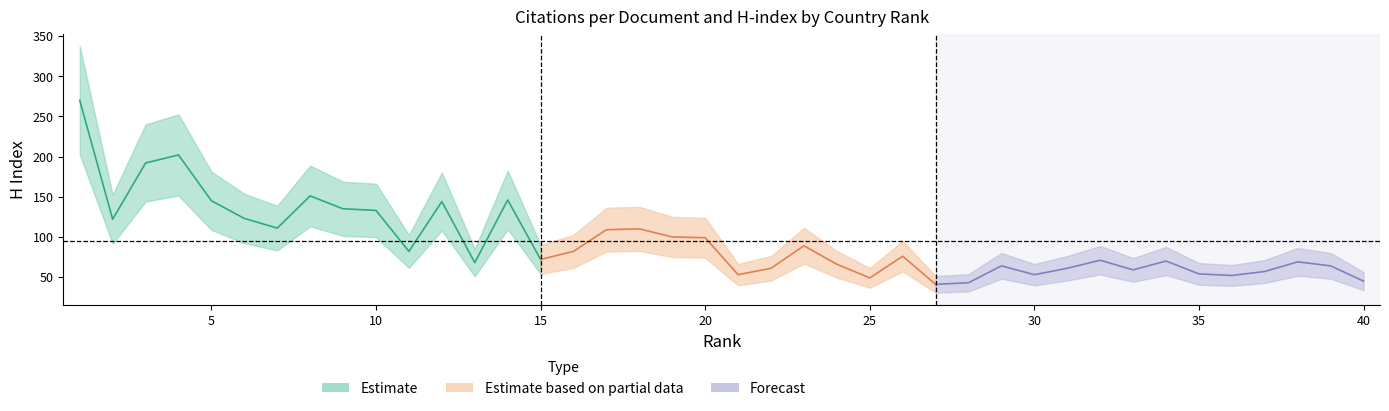

How many interior local valleys does the Citations per document series have?

14